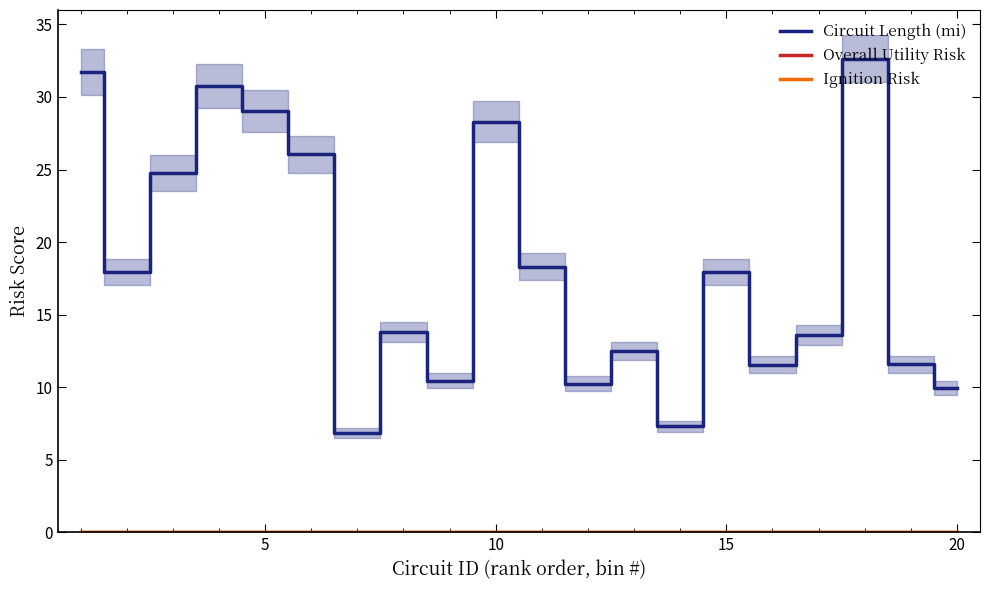

Reading left to right, list all the values displayed in this chart.

Circuit Length (mi): 31.7	18.0	24.7	30.7	29.0	26.0	6.8	13.8	10.5	28.3	18.3	10.3	12.5	7.3	18.0	11.6	13.6	32.6	11.6	10.0
Overall Utility Risk: 0.0	0.0	0.0	0.0	0.0	0.0	0.0	0.0	0.0	0.0	0.0	0.0	0.0	0.0	0.0	0.0	0.0	0.0	0.0	0.0
Ignition Risk: 0.0	0.0	0.0	0.0	0.0	0.0	0.0	0.0	0.0	0.0	0.0	0.0	0.0	0.0	0.0	0.0	0.0	0.0	0.0	0.0